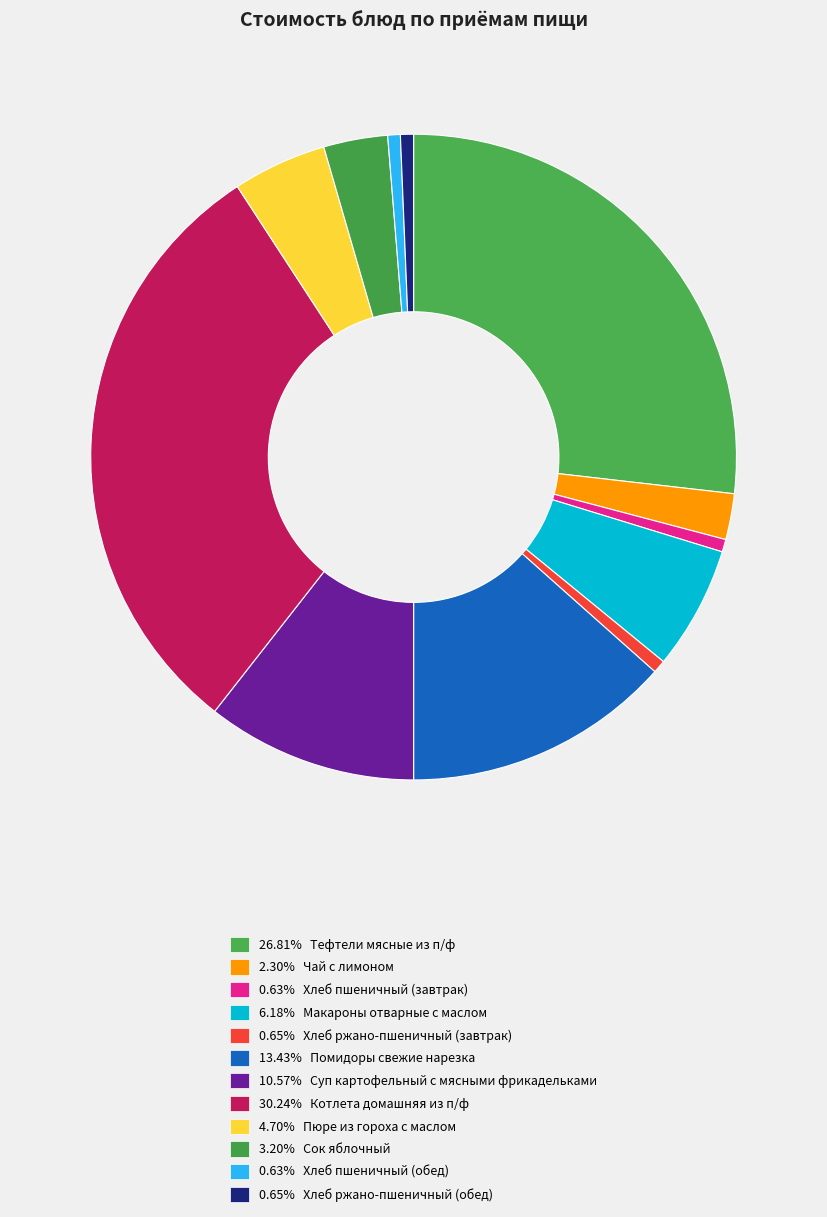

How many segments does this pie chart have?

12